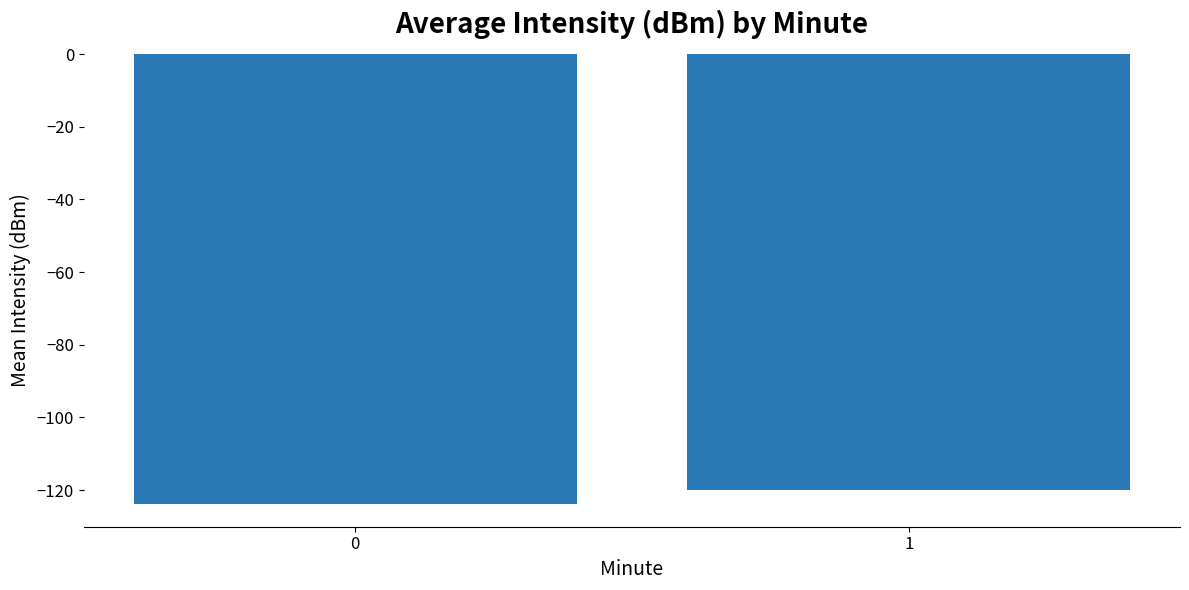

What is the value of the 2nd bar from the left?

-119.9